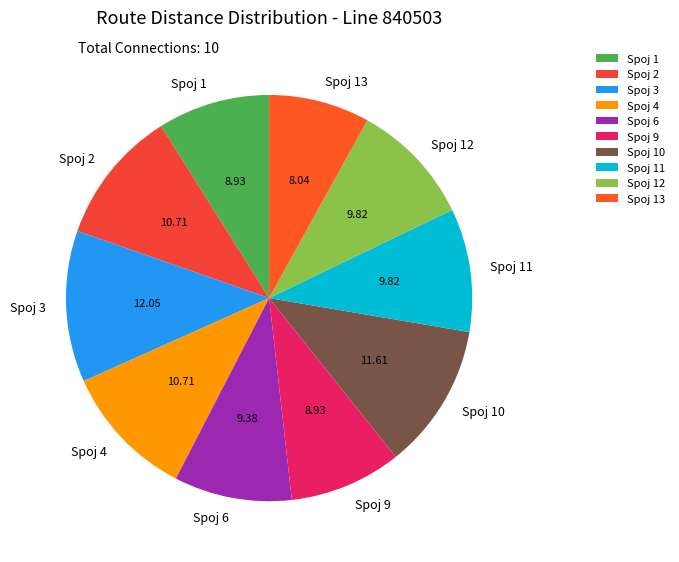

Does Spoj 13 represent more than half of the total?

No